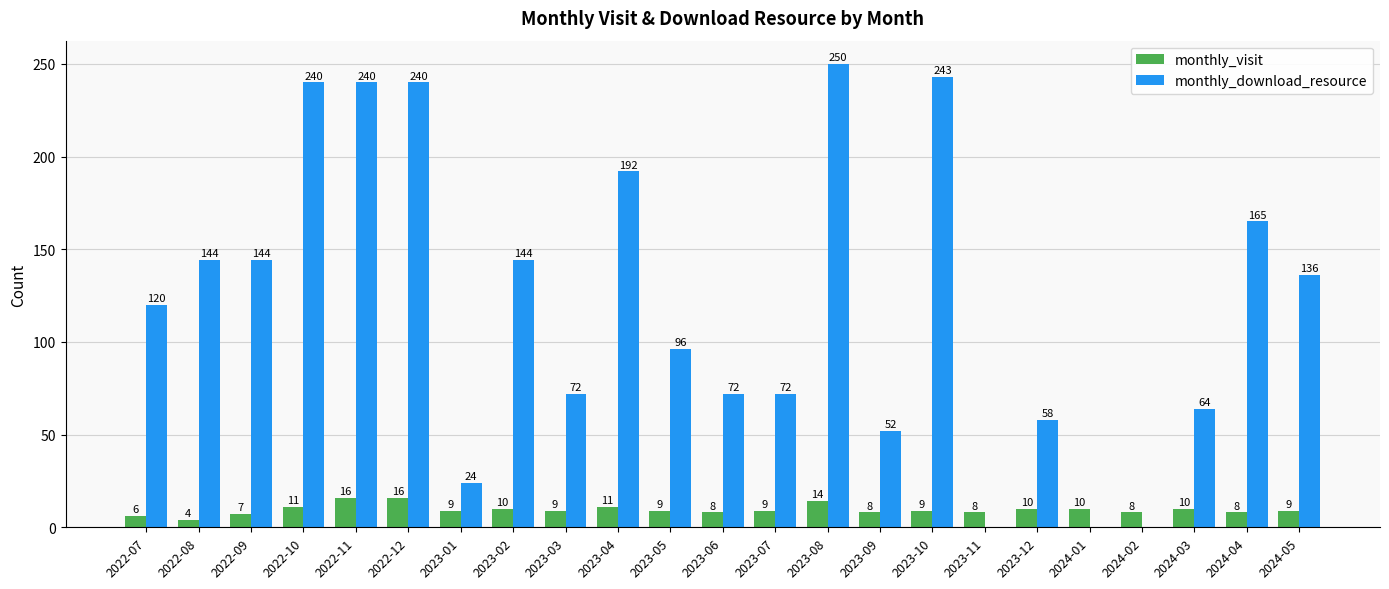

What is the sum of the monthly_visit values at 2024-04 and 2024-03?

18